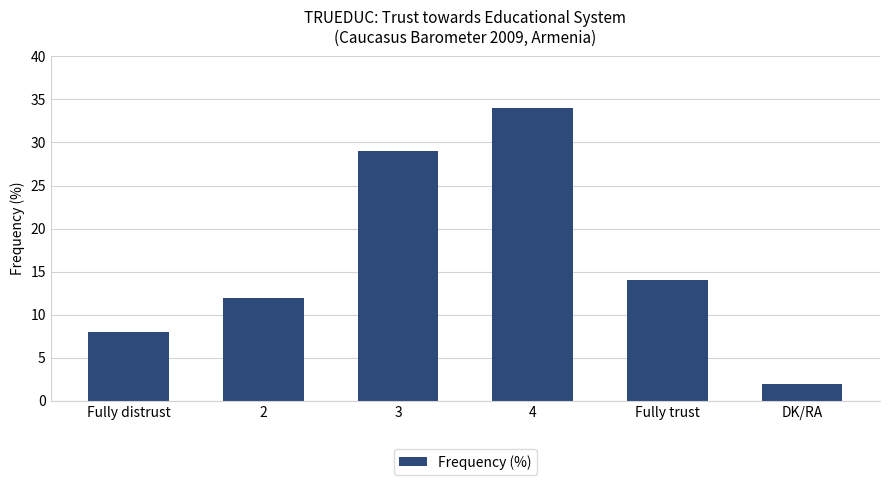

Rank the categories by value from lowest to highest.

DK/RA, Fully distrust, 2, Fully trust, 3, 4